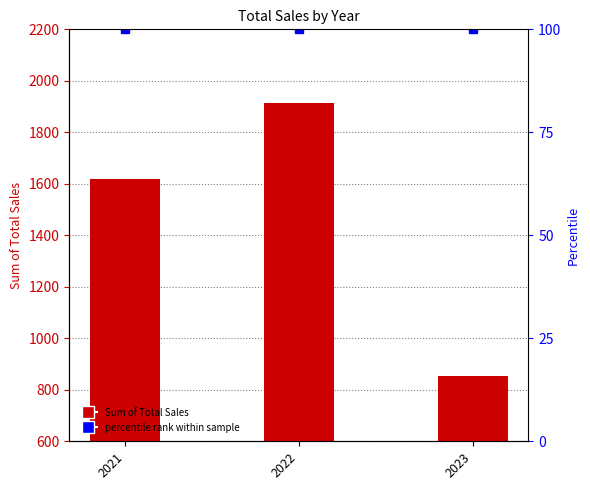

Rank the categories by value from lowest to highest.

2023, 2021, 2022